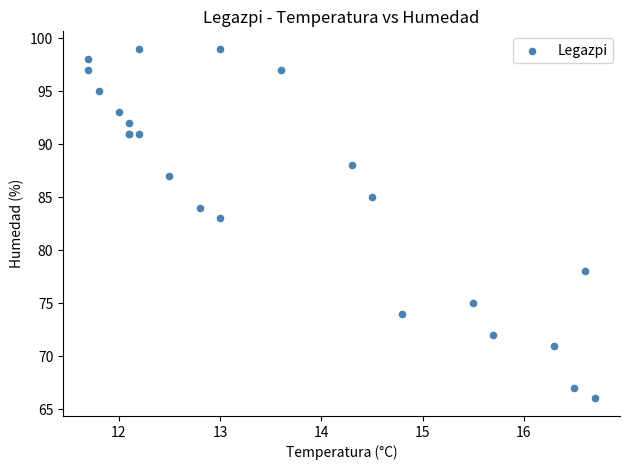

What Y value in the scatter plot is closest to 82?

83